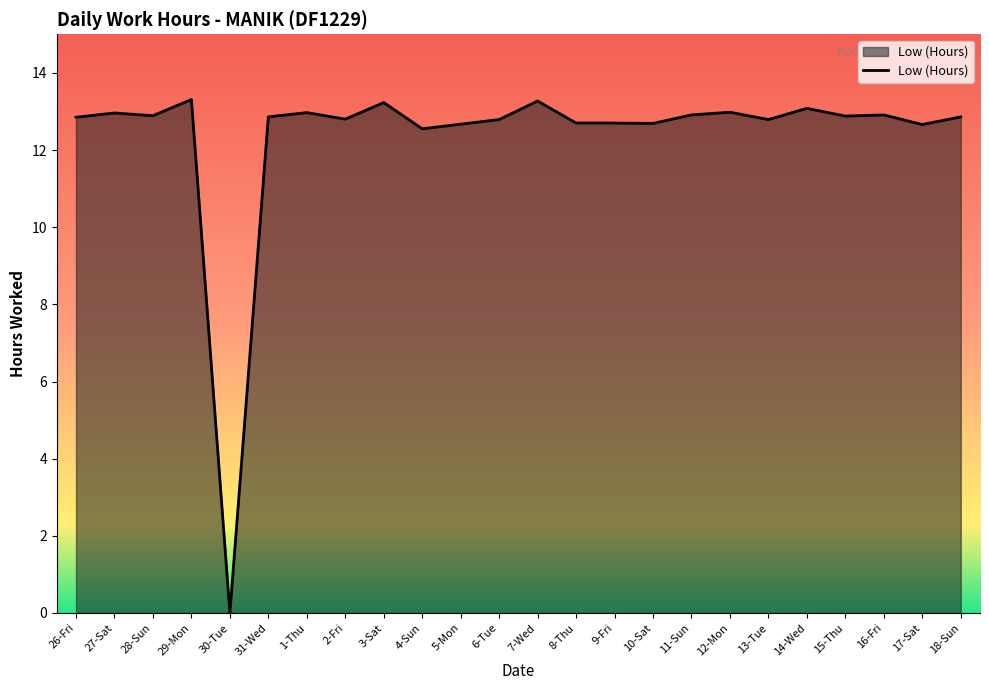

Between 29-Mon and 11-Sun, which is larger?

29-Mon